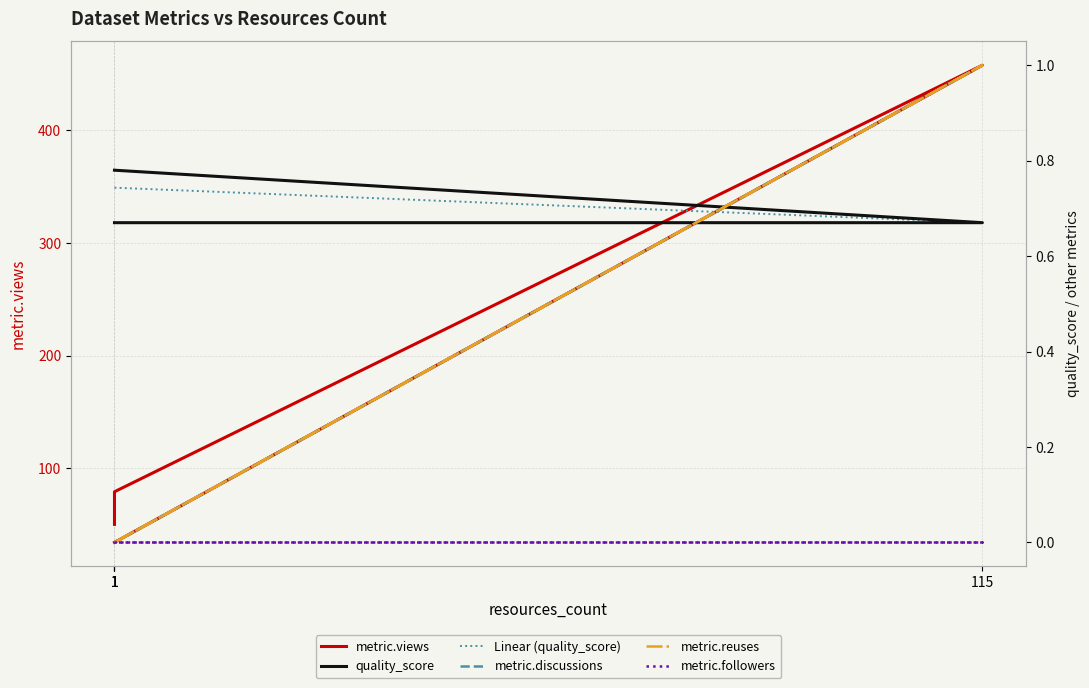

What is the label of the 1st point from the left?

1